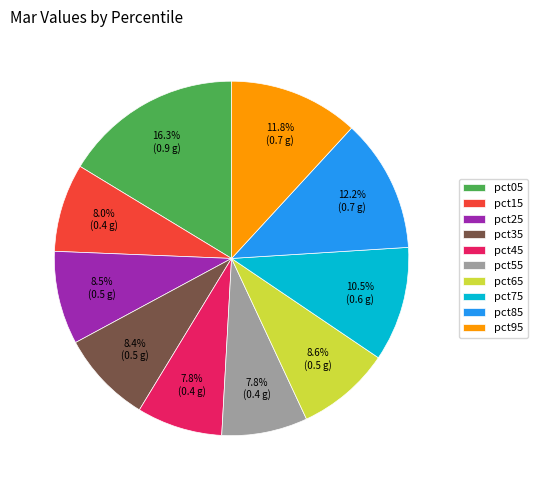

The pct85 slice represents 12% of the pie. True or false?

True